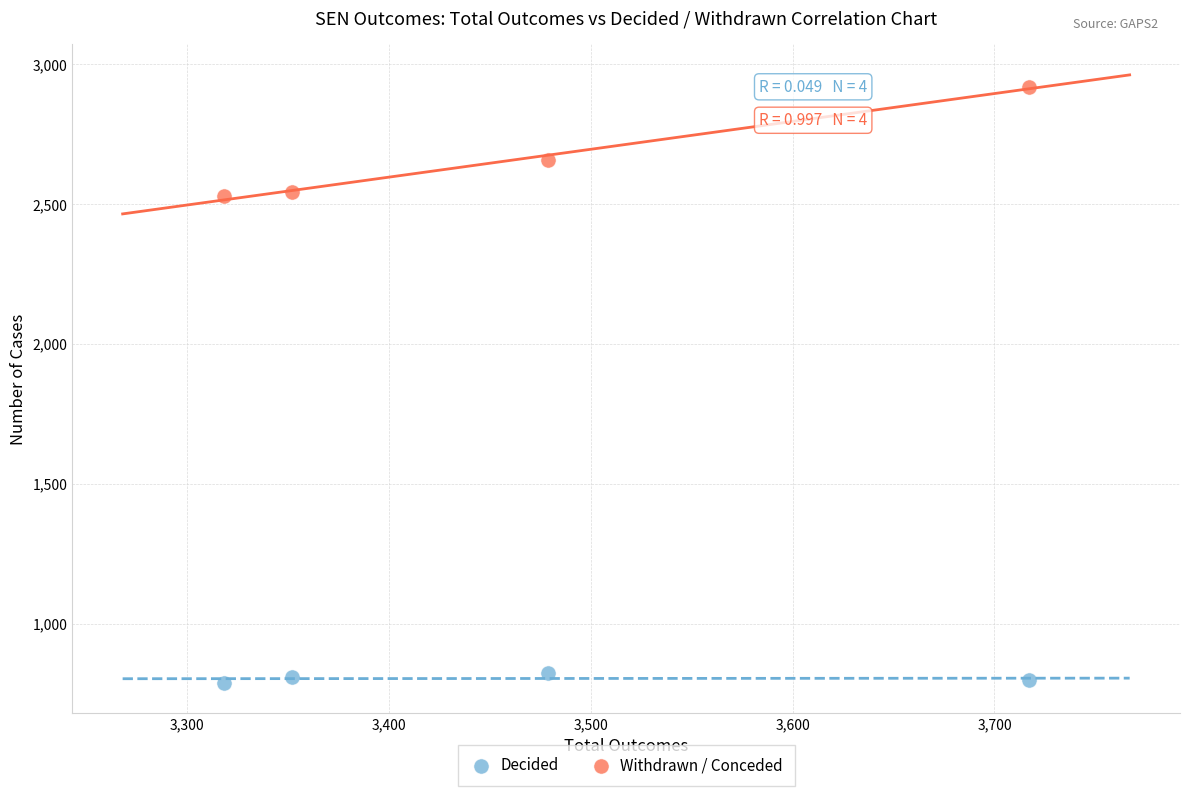

In the Withdrawn / Conceded series, what Y value is closest to 2725?

2656